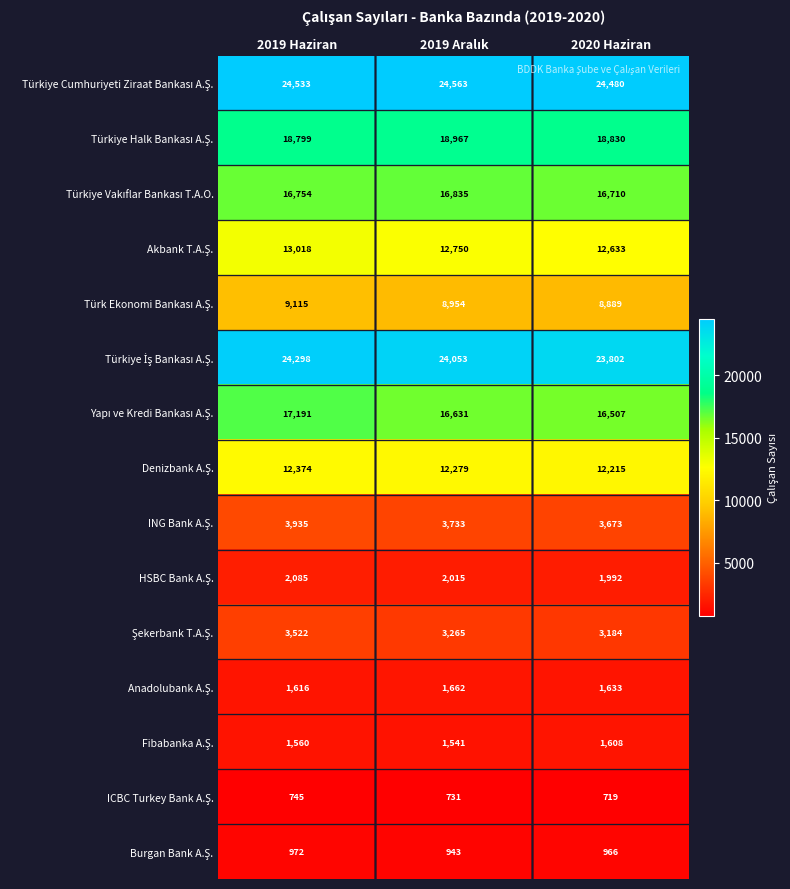

What is the spread (max minus min) of values at 2020 Haziran?

23761